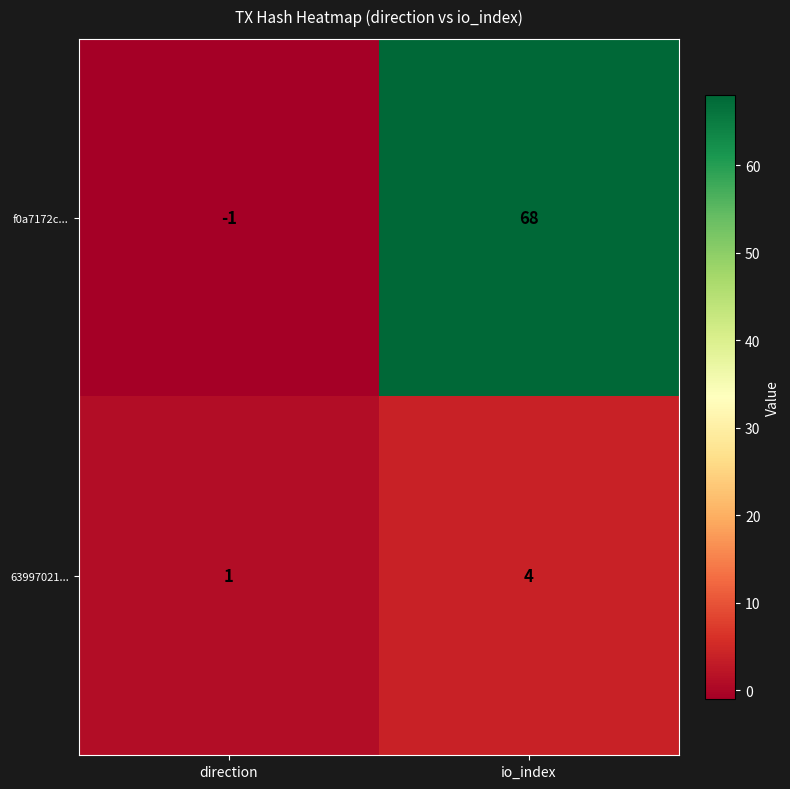

Where is f0a7172c... nearest to the value 33?

direction